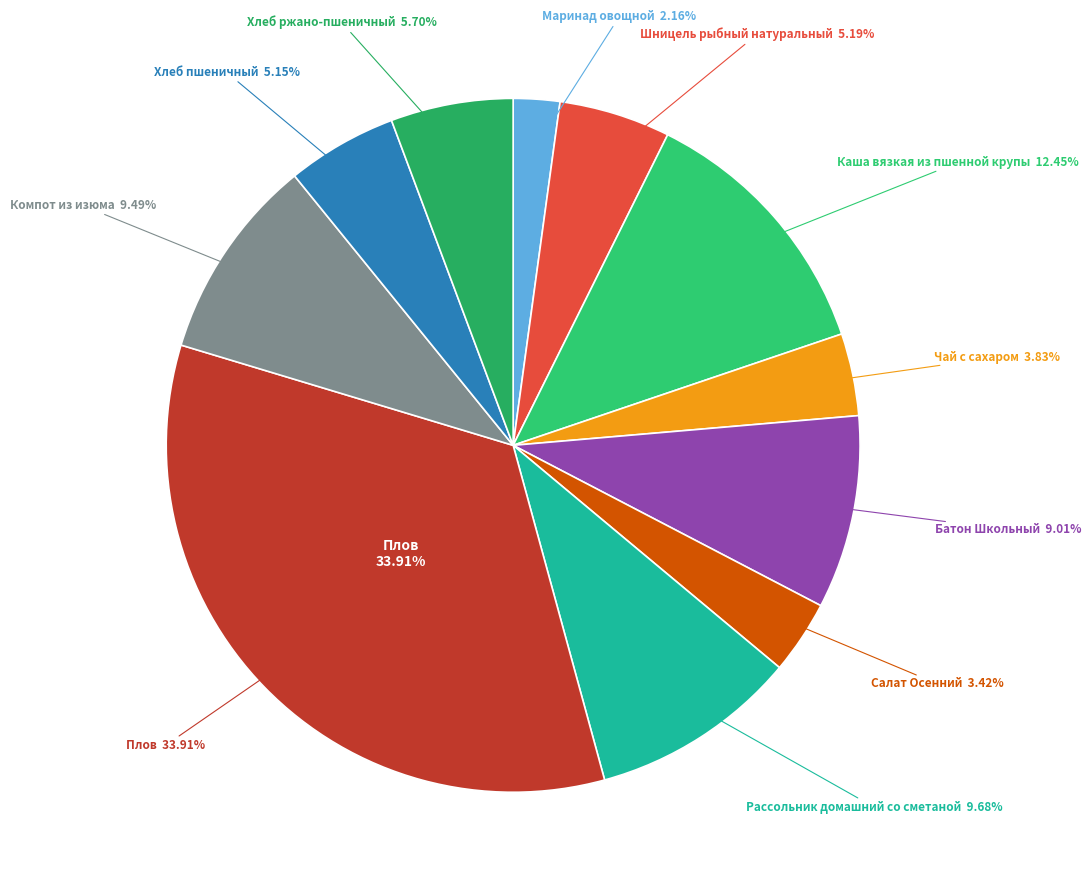

What percentage is the Салат Осенний slice, to the nearest percent?

3%